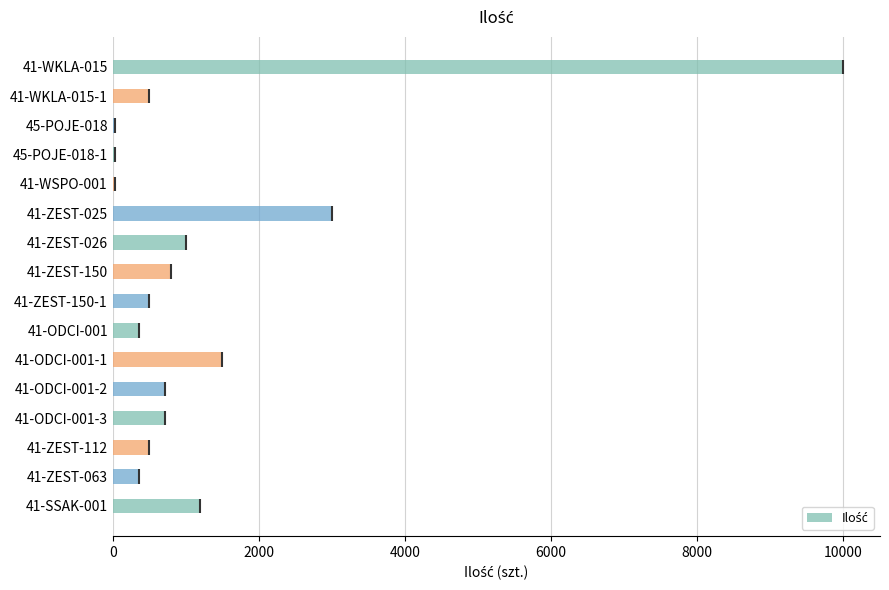

What is the value of the 10th bar from the left?

360